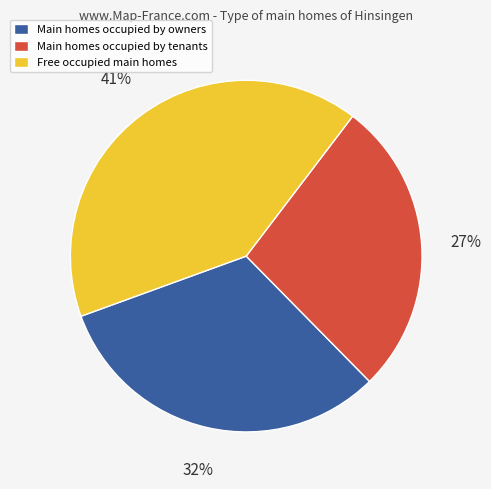

Which category has the biggest portion of the pie?

Free occupied main homes